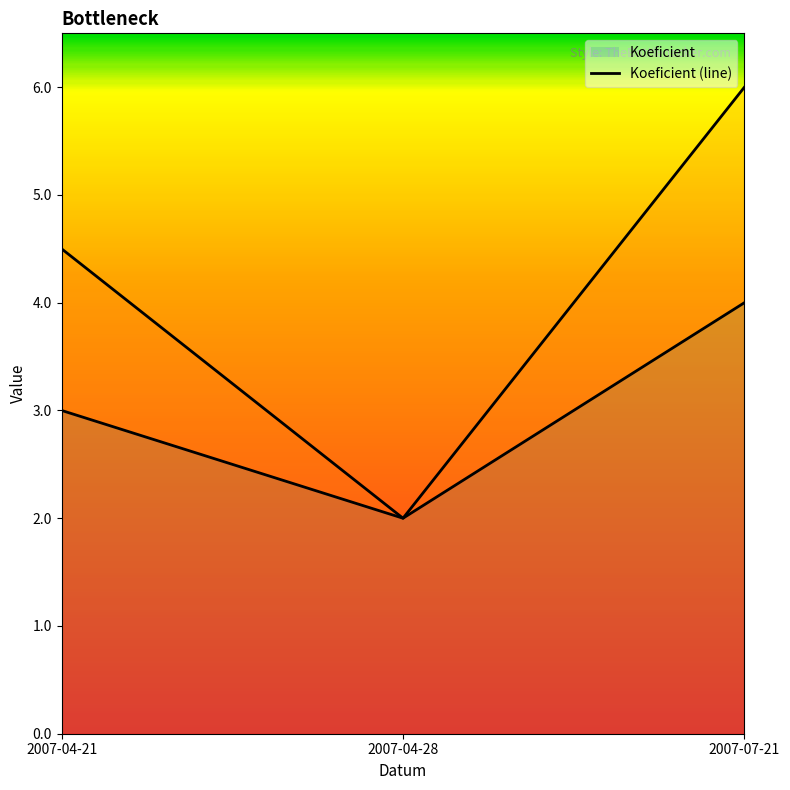

Which series changed the most between 2007-04-21 and 2007-07-21?

Body (line)